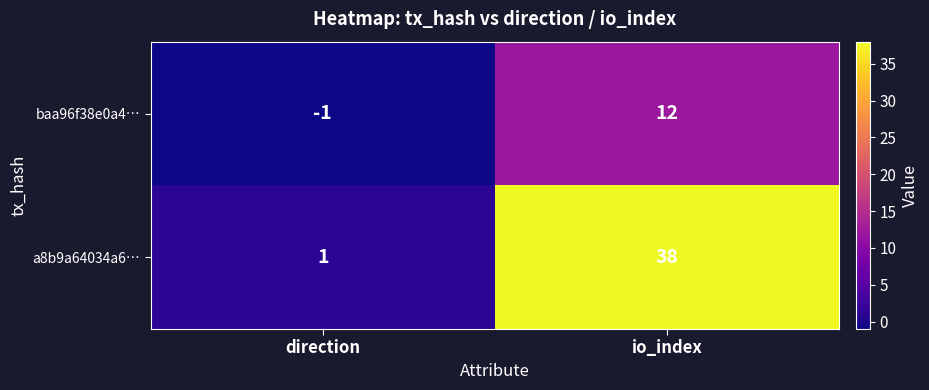

What is the average value of the baa96f38e0a4… series?

6